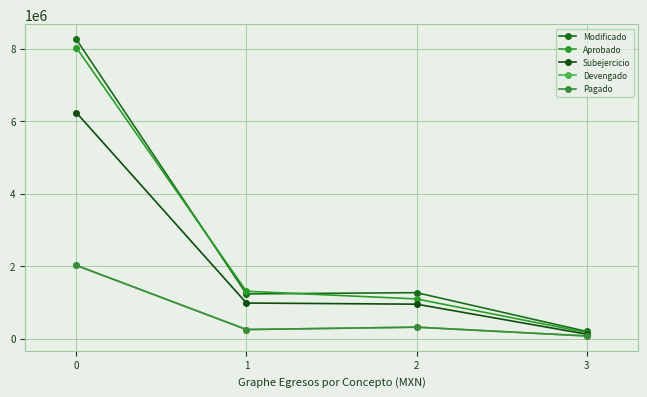

Which series has the largest range (max minus min)?

Modificado